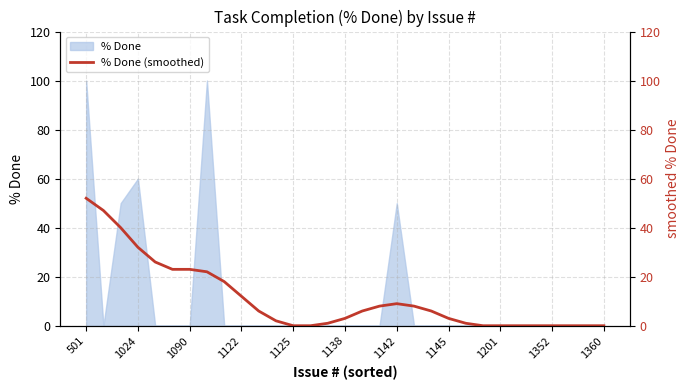

Reading left to right, what are all the values shown in this chart?

52	47	40	32	26	23	23	22	18	12	6	2	0	0	1	3	6	8	9	8	6	3	1	0	0	0	0	0	0	0	0